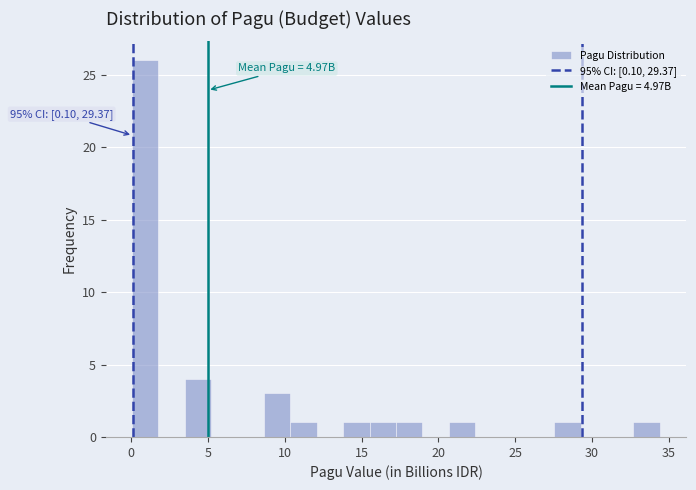

Around what value on the x-axis is the tallest bar? Give the approximate position of its centre, as read against the axis.

1.0